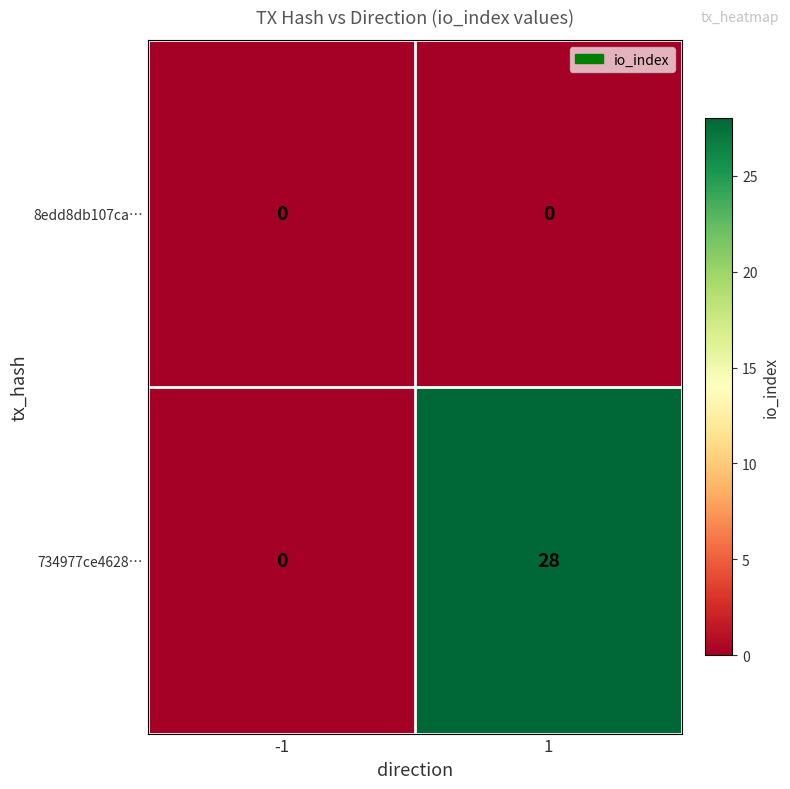

At which category is the sum across all series the highest?

1